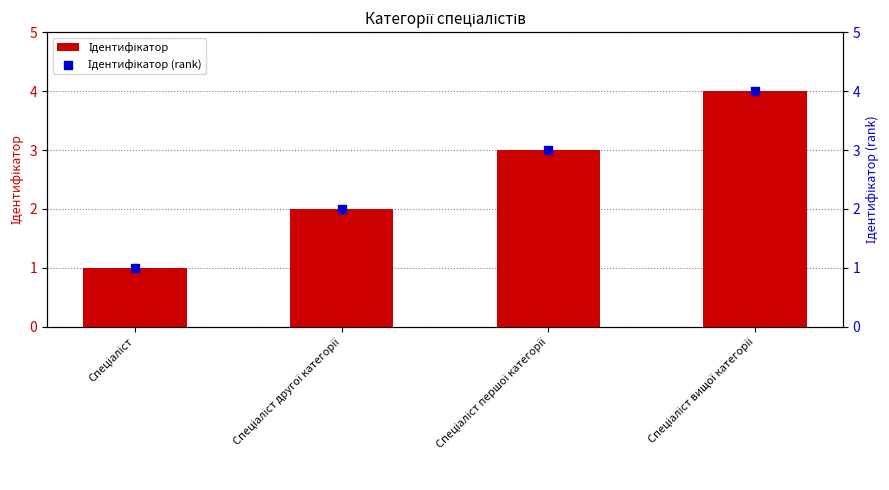

Which series has the widest spread of Y values?

Ідентифікатор